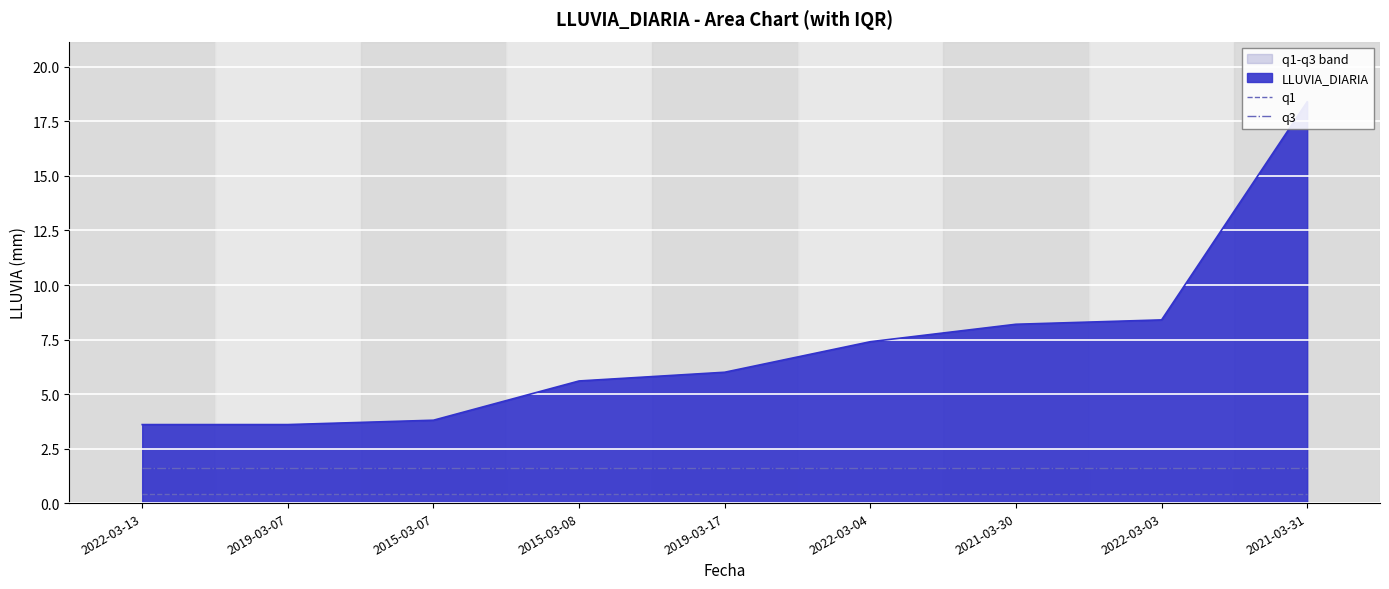

True or false: q1 has more than 1 interior local peaks.

False